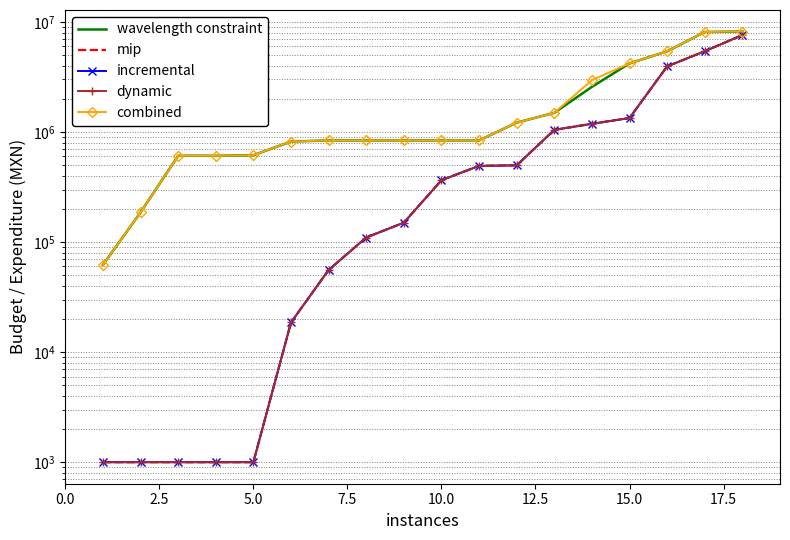

Which series has the largest range (max minus min)?

wavelength constraint